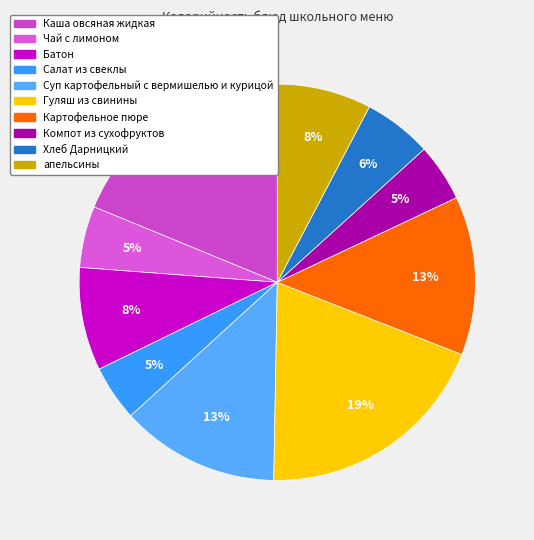

True or false: Компот из сухофруктов accounts for 1% of the total.

False